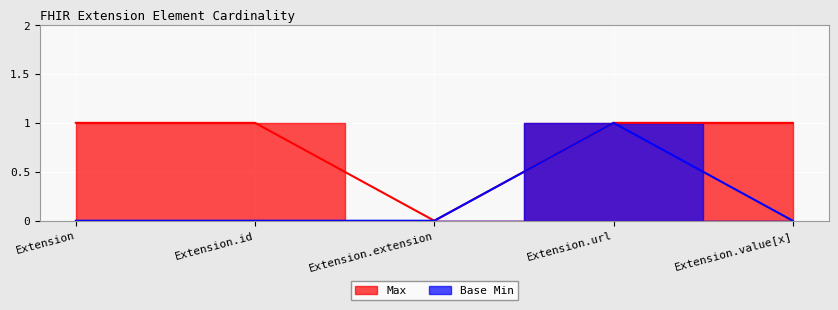

How many lines are shown in the chart?

2